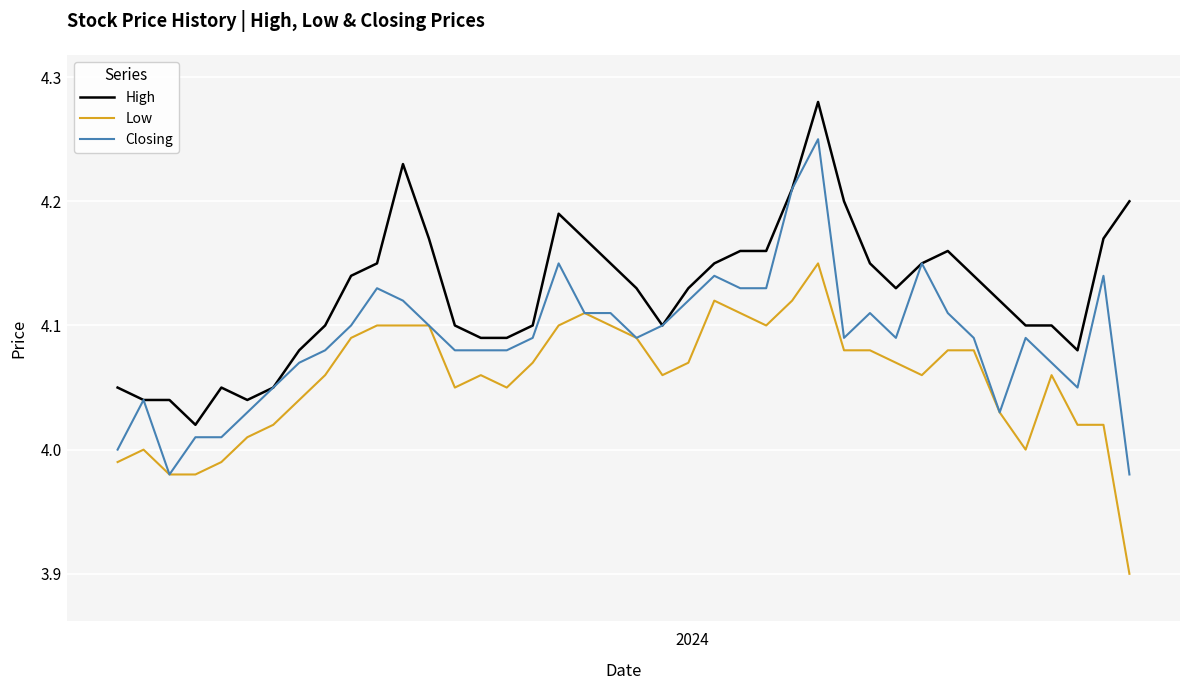

List the series in order of their overall mean, lowest first.

Low, Closing, High